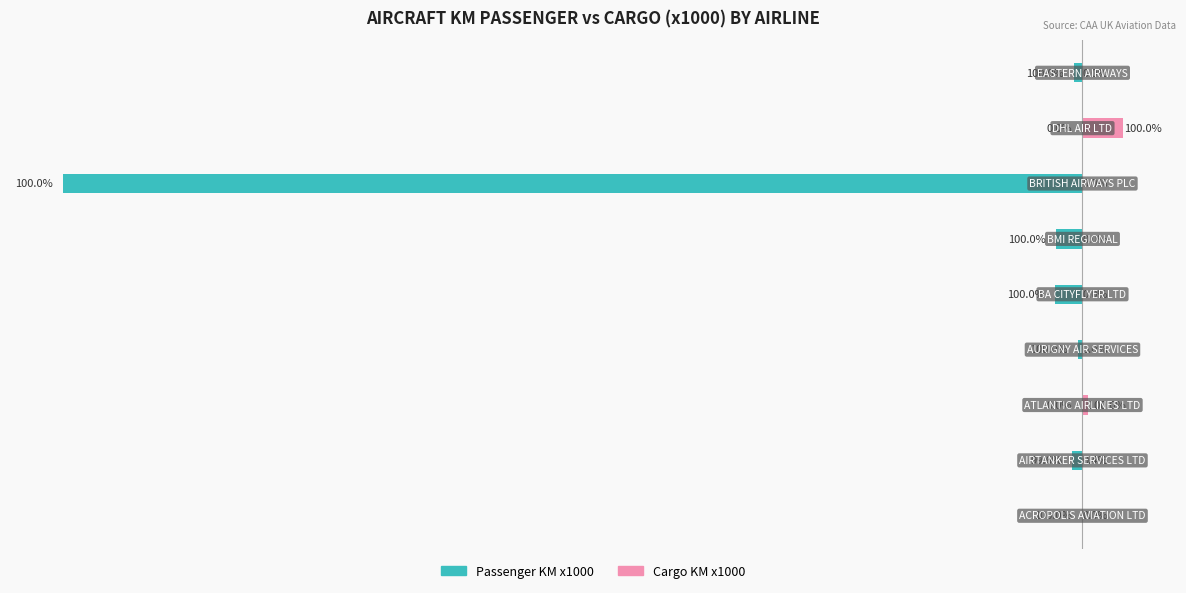

How many series are shown in this chart?

2